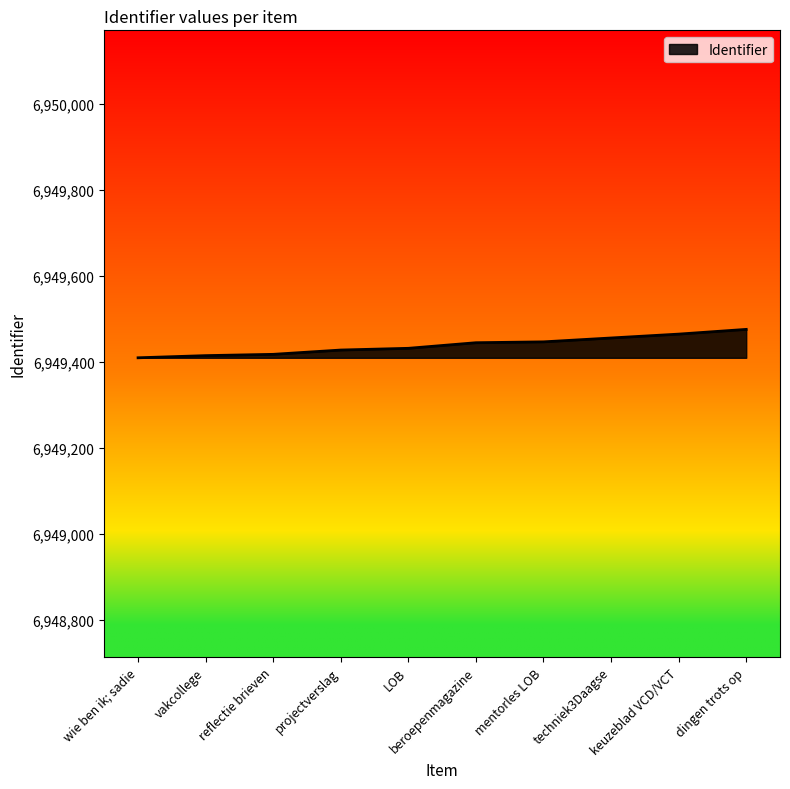

The value at reflectie brieven is 9665638. True or false?

False